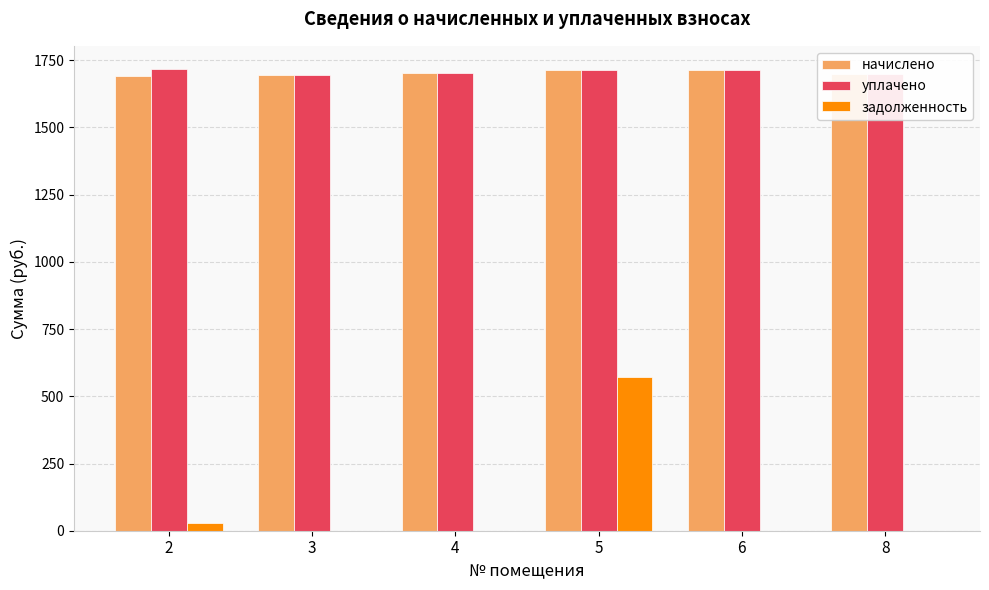

What is the maximum value shown in the chart?

1717.7